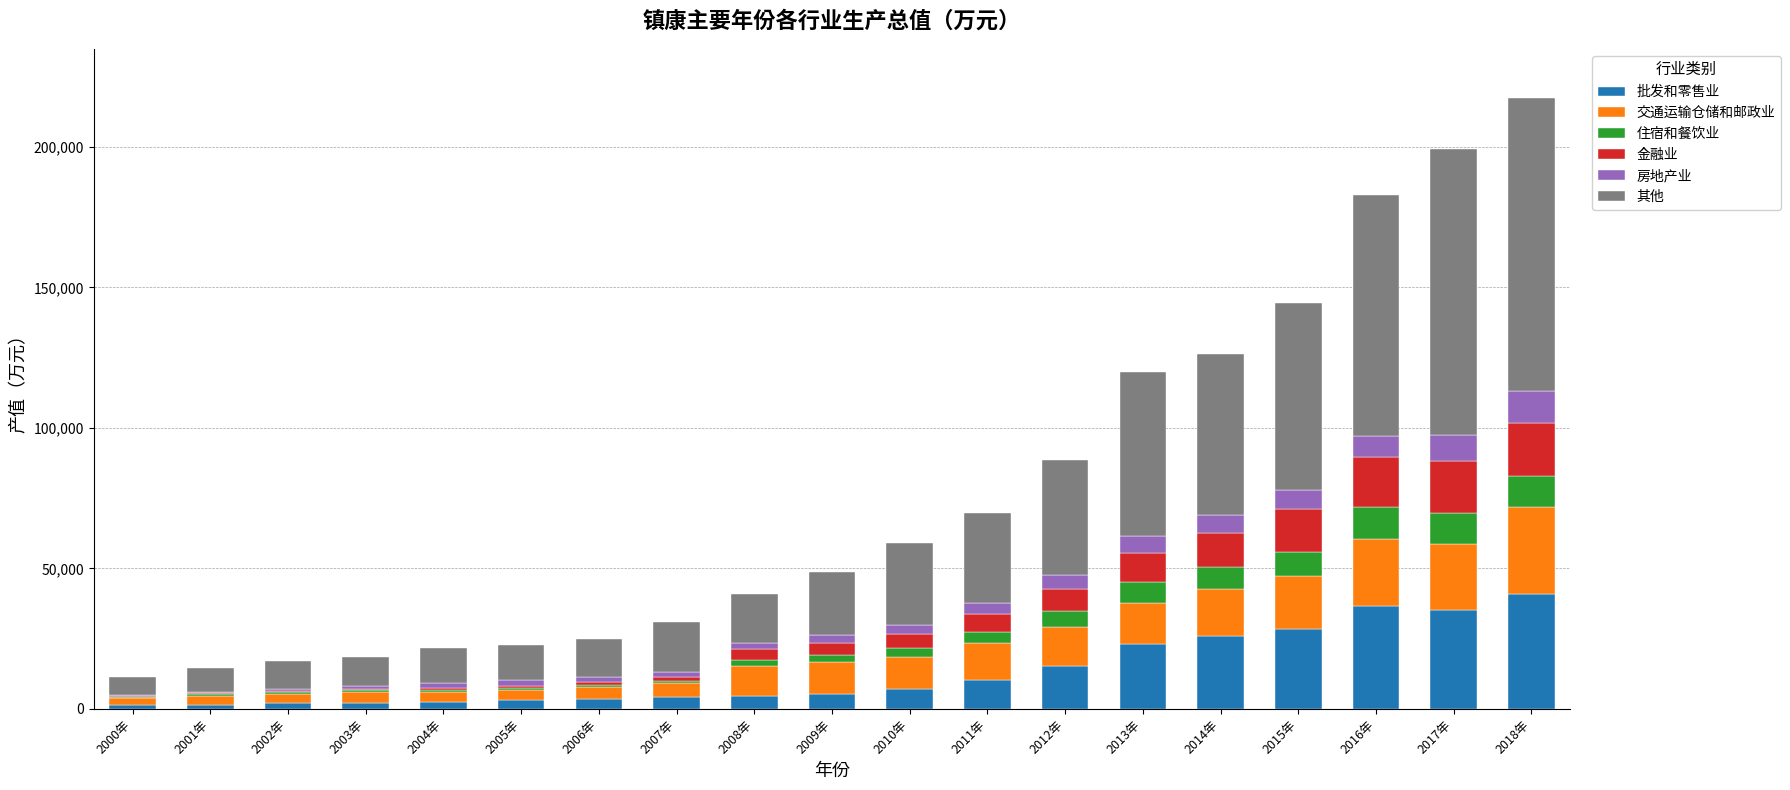

What is the maximum value for 批发和零售业?

41056